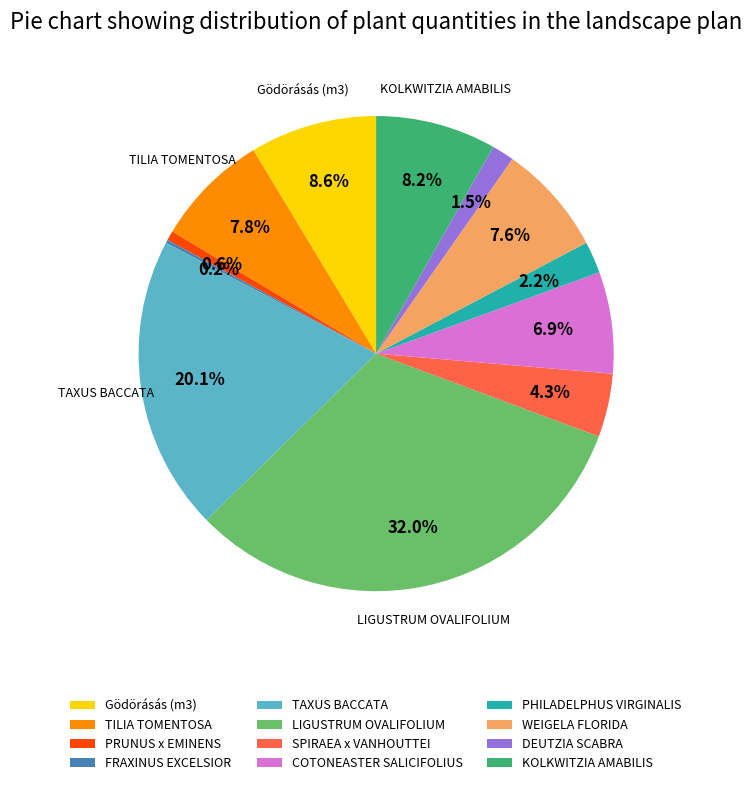

To the nearest percent, what portion does LIGUSTRUM OVALIFOLIUM represent?

32%